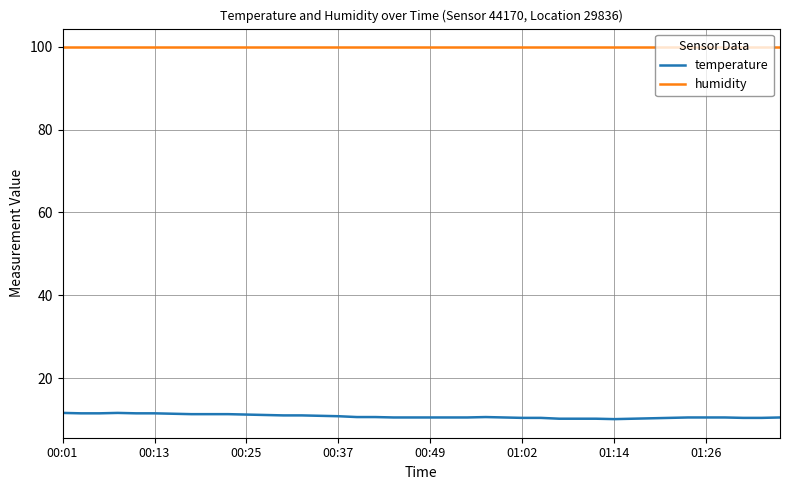

Which series has the largest total across all categories?

humidity